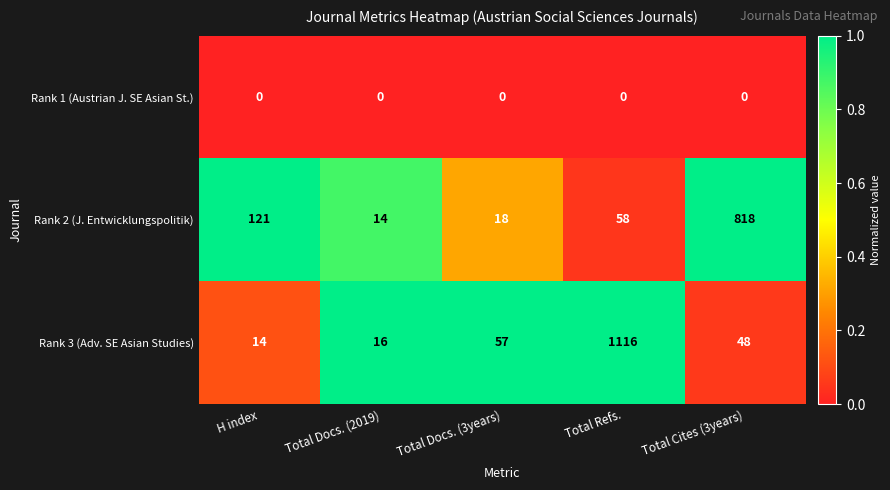

List the labels in order of Rank 2 (J. Entwicklungspolitik) value, largest first.

Total Cites (3years), H index, Total Refs., Total Docs. (3years), Total Docs. (2019)